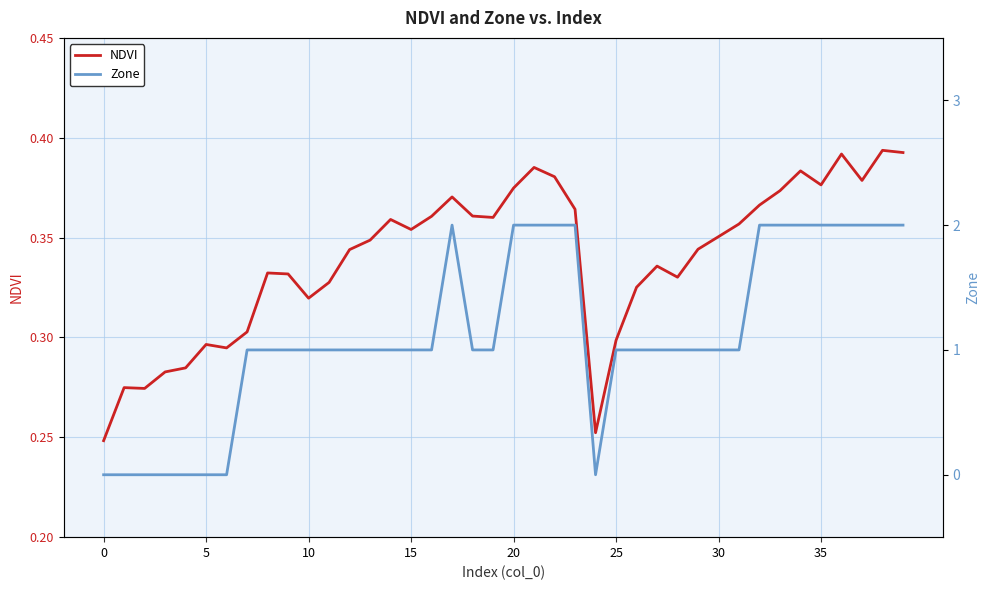

What is the total value across all series at 5?

0.3